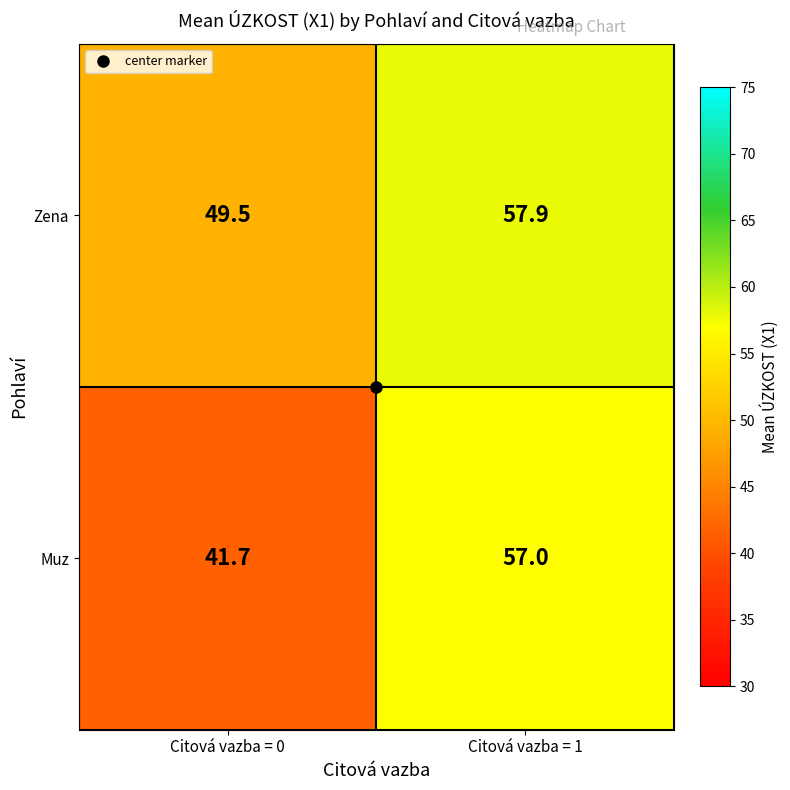

What is the difference between the maximum and minimum values in the Muz series?

15.3